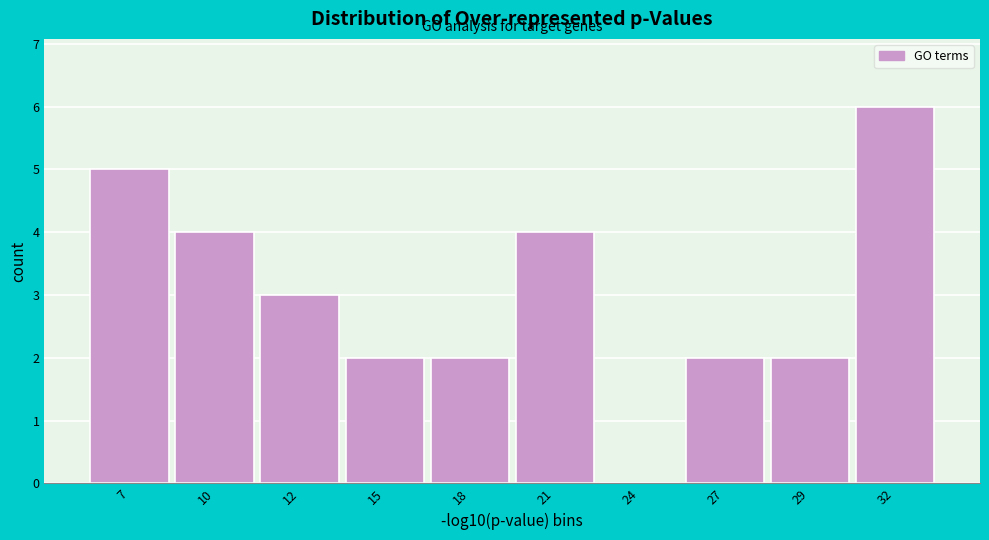

Reading right to left, what are all the values shown in this chart?

32=6	29=2	27=2	24=0	21=4	18=2	15=2	12=3	10=4	7=5